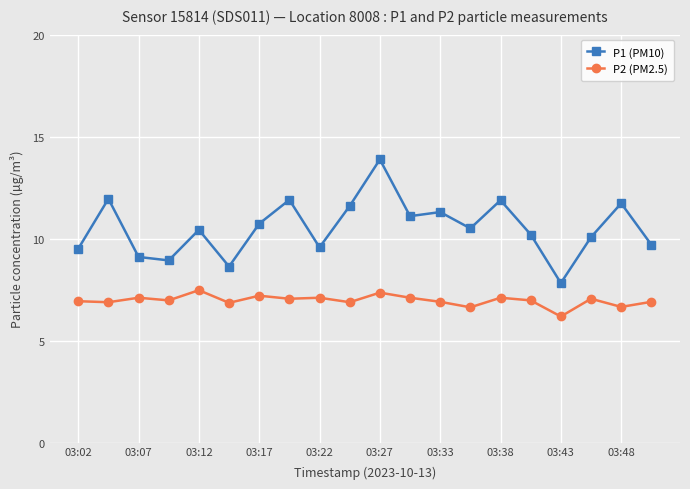

What is the difference between the maximum and minimum values in the P2 (PM2.5) series?

1.3